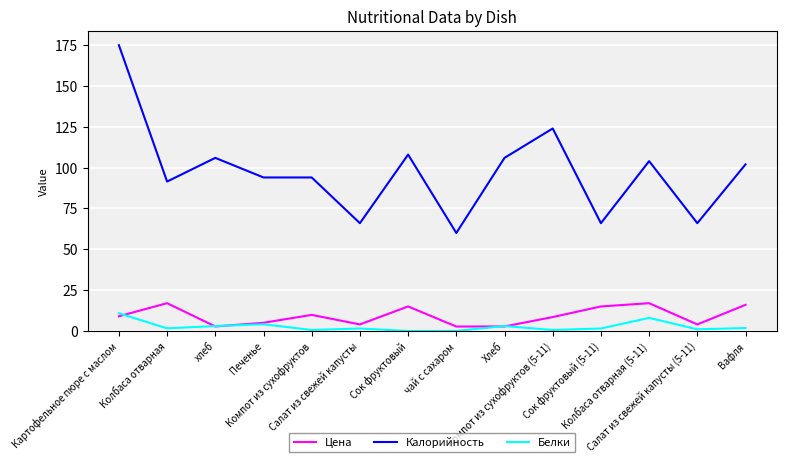

What is the maximum value shown in the chart?

175.0